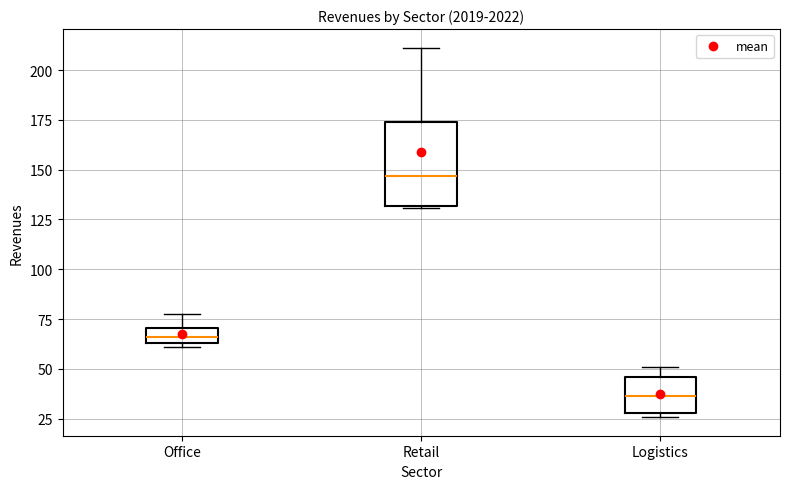

Reading left to right, read every box against the y-axis: the position of its median line, the range the box covers, and the ends of its whiskers. The values are not printed on the chart, so give them approximately, as read against the axis.

Office: median 65 (inside the box), box 65 to 70, whiskers 60 to 80
Retail: median 145, box 130 to 175, whiskers 130 to 210
Logistics: median 35, box 30 to 45, whiskers 25 to 50